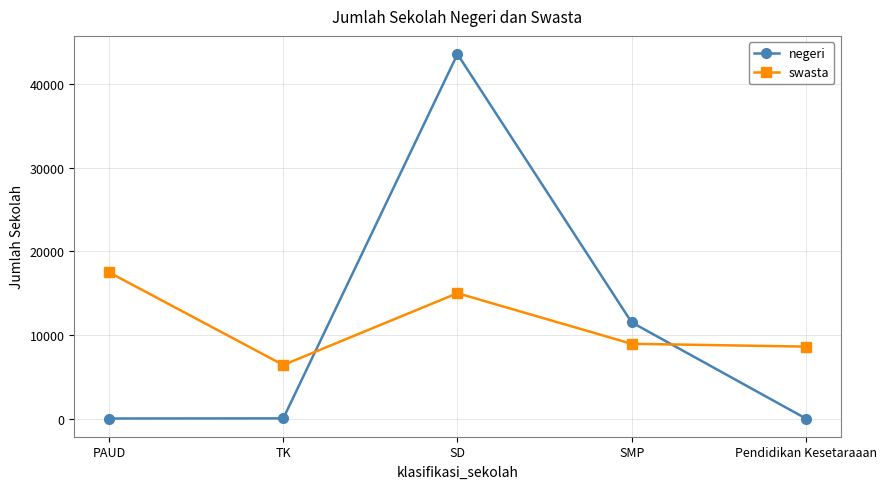

What is the average value of the swasta series?

11275